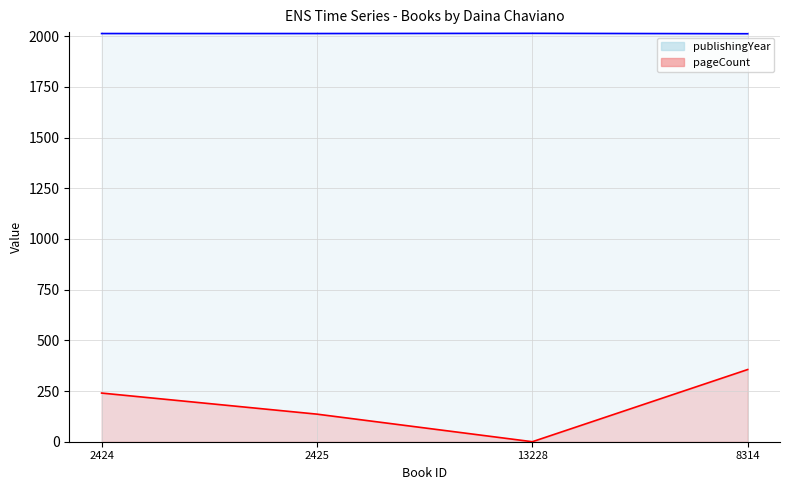

What is the value of the publishingYear point at the 2nd from the left?

2013